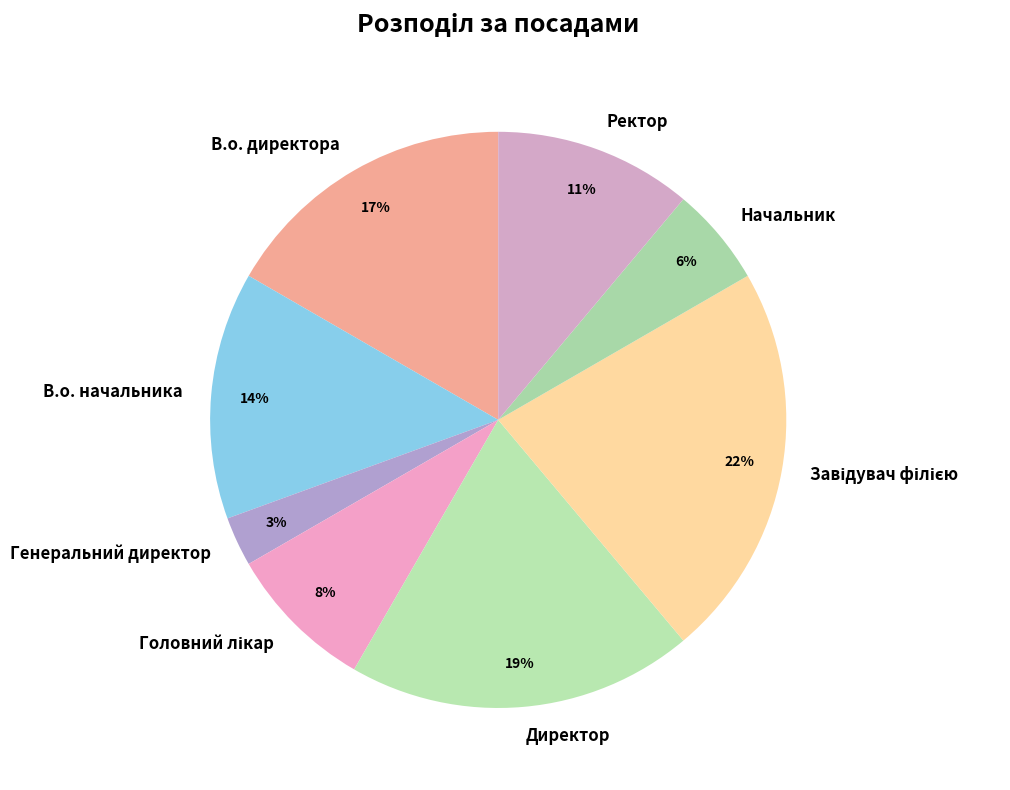

To the nearest percent, what is the average slice percentage?

12%